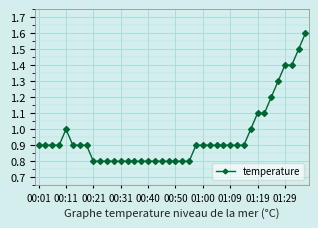

How many values are between 0 and 1?

32